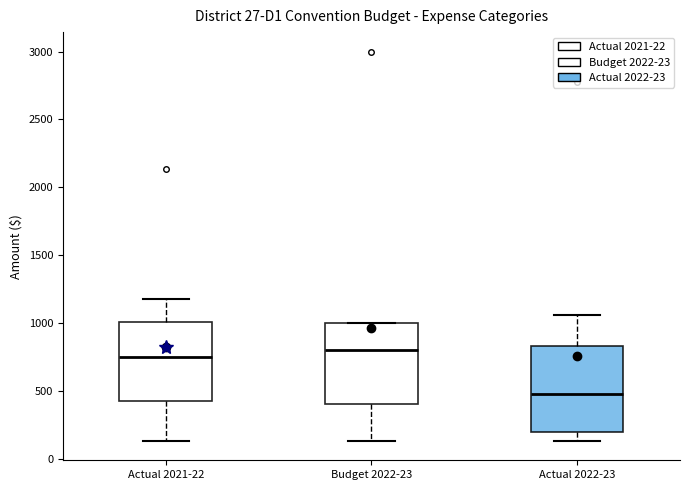

Reading left to right, transcribe this box plot: for each box, give where its median line is, the range the box spans, and where its two whiskers end, as read against the y-axis. The values are not printed on the chart, so give them approximately, as read against the axis.

Actual 2021-22: median 750, box 450 to 1000, whiskers 150 to 1200
Budget 2022-23: median 800, box 400 to 1000, whiskers 150 to 1000
Actual 2022-23: median 450, box 200 to 850, whiskers 150 to 1050